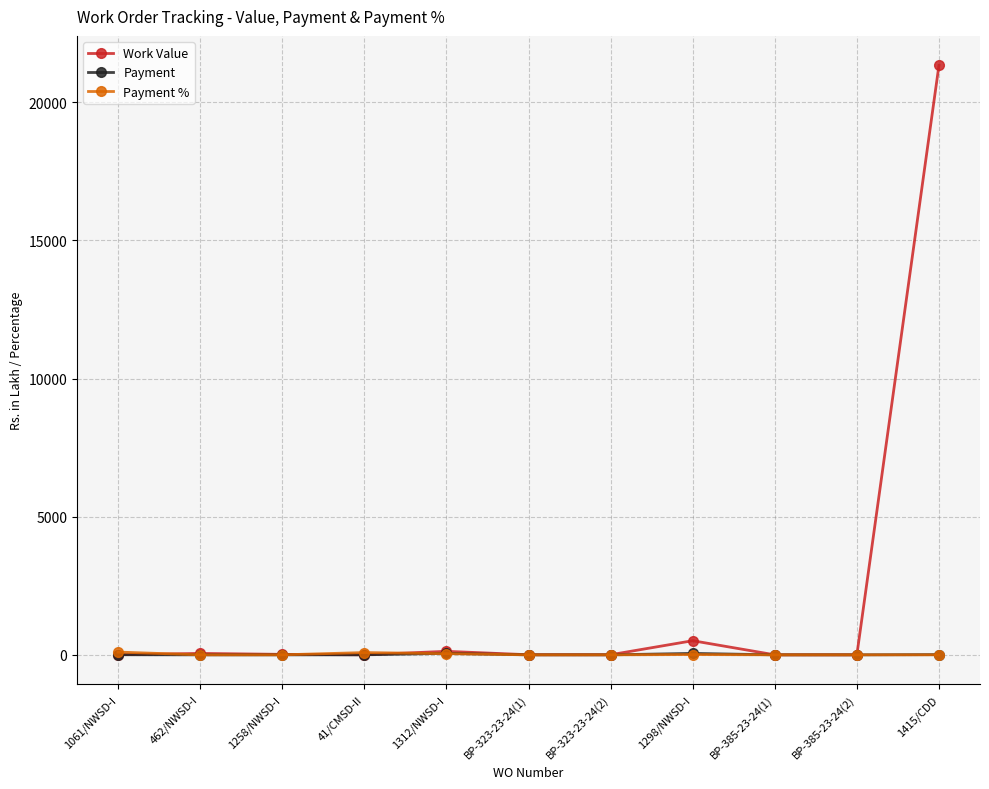

Between 1298/NWSD-I and 1415/CDD, which series saw the biggest shift?

Work Value